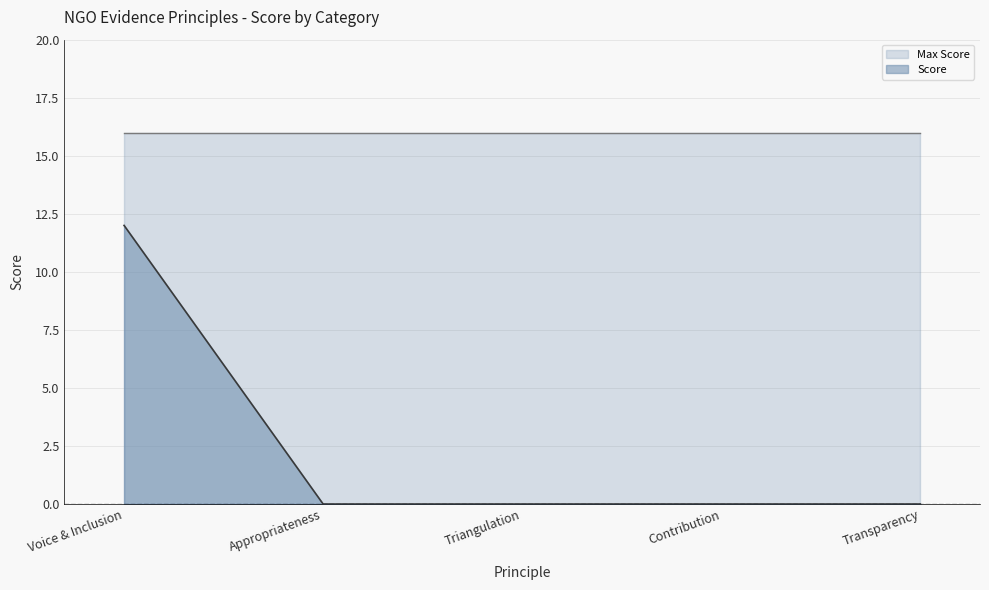

Reading left to right, what are all the values shown in this chart?

Voice & Inclusion=12	Appropriateness=0	Triangulation=0	Contribution=0	Transparency=0